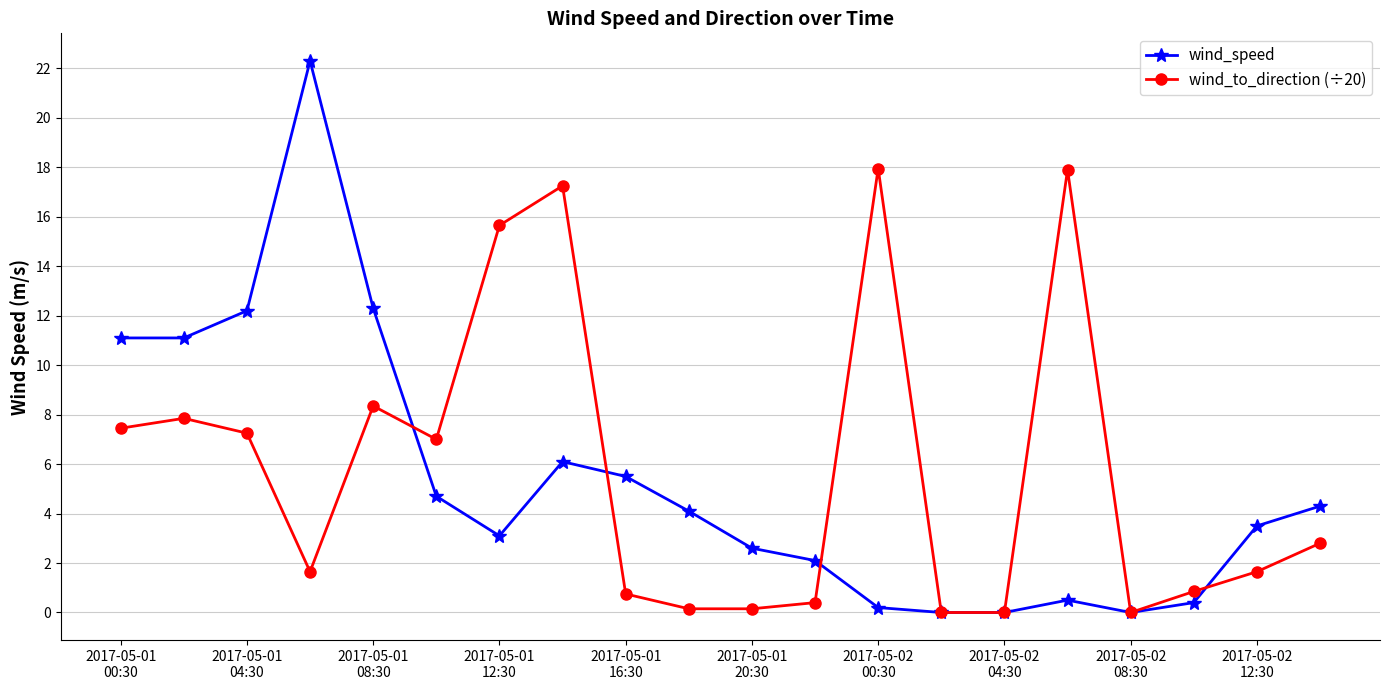

List the series in order of their peak value, highest first.

wind_speed, wind_to_direction (÷20)